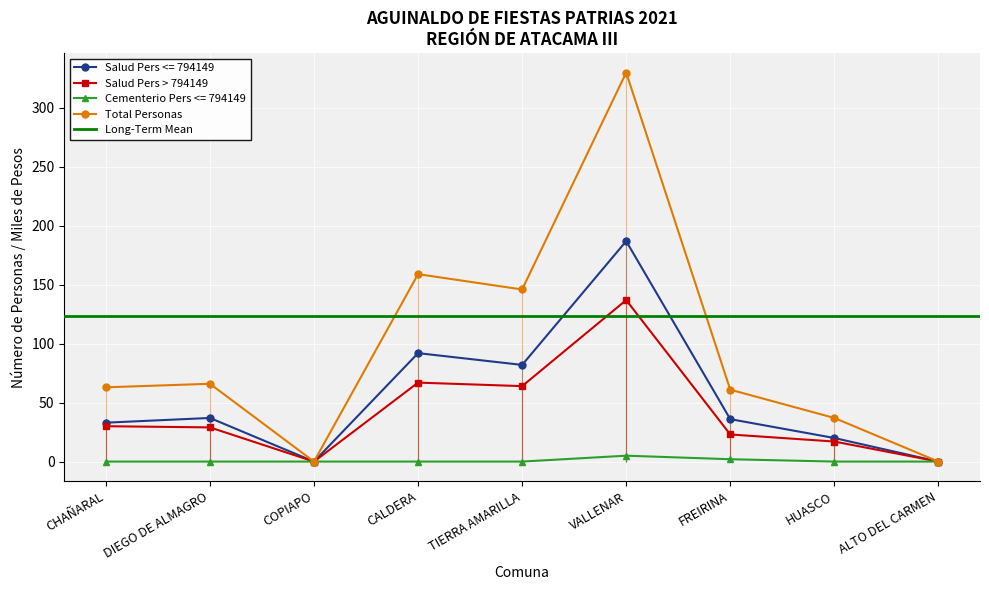

True or false: Cementerio Pers <= 794149 and Salud Pers <= 794149 cross at least once.

False